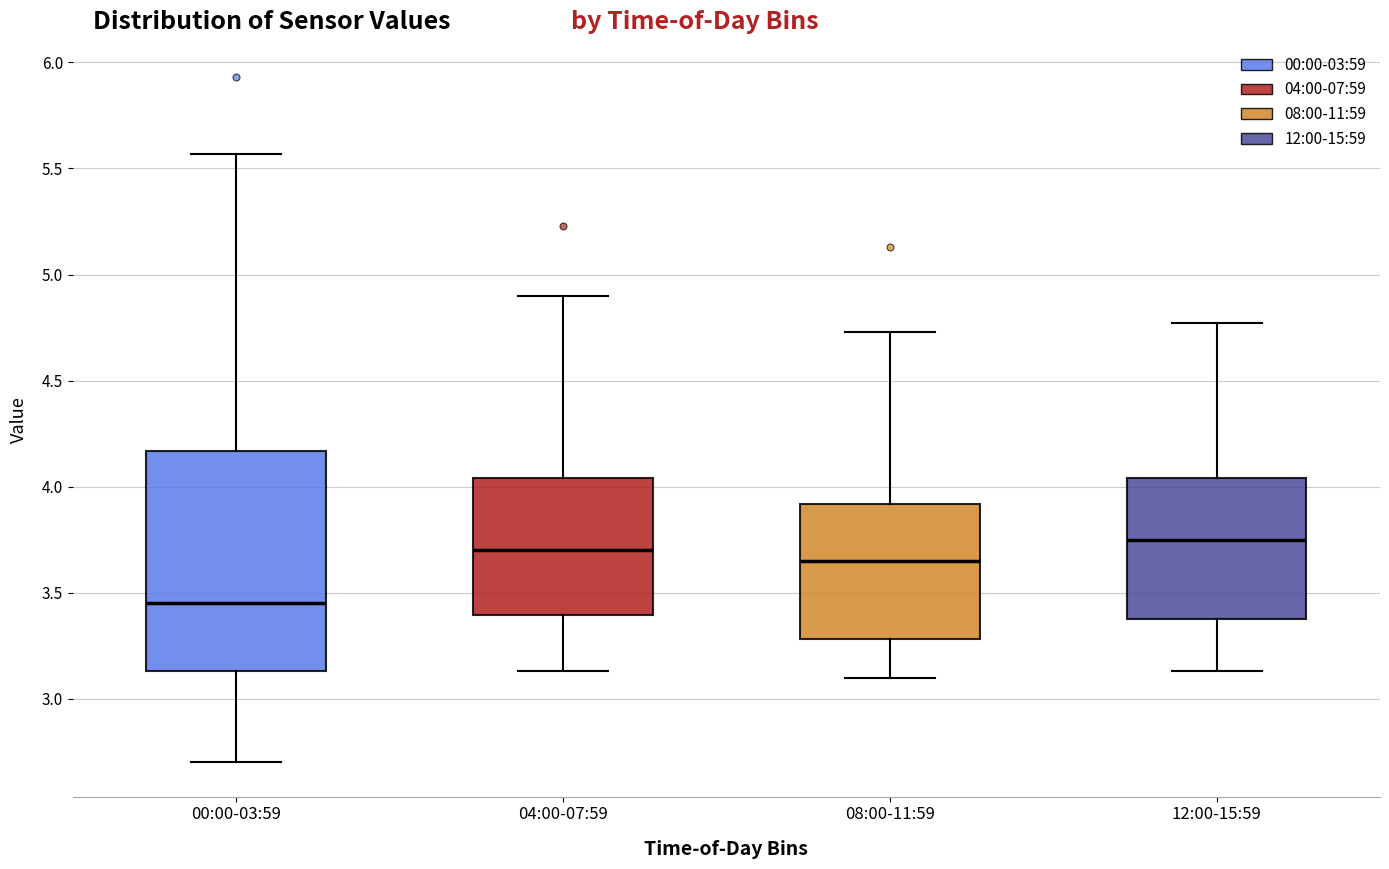

Which box is the tallest, from its lower edge to its upper edge?

00:00-03:59